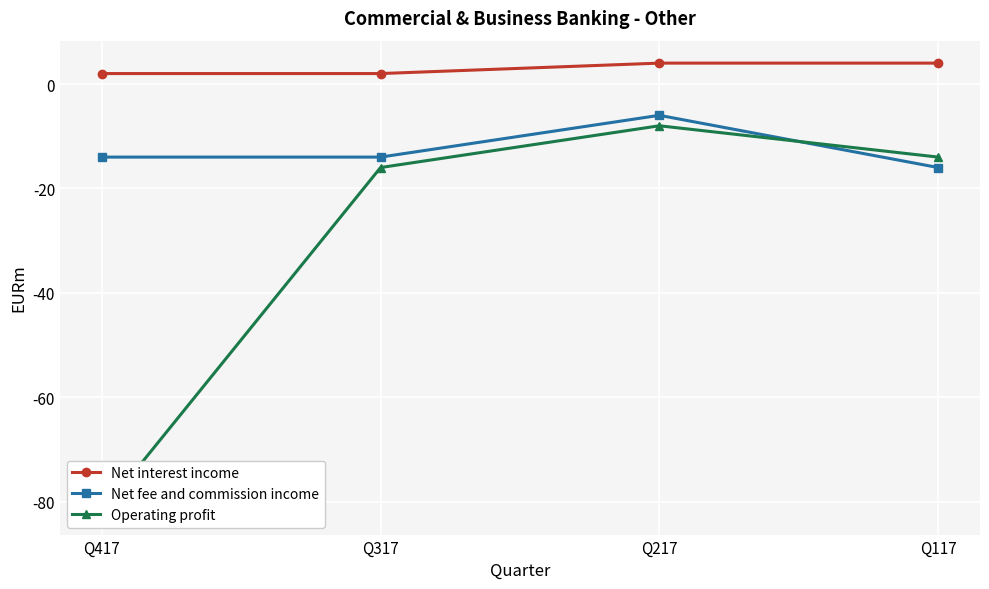

Reading right to left, list all the values displayed in this chart.

Net interest income: 4	4	2	2
Net fee and commission income: -16	-6	-14	-14
Operating profit: -14	-8	-16	-82